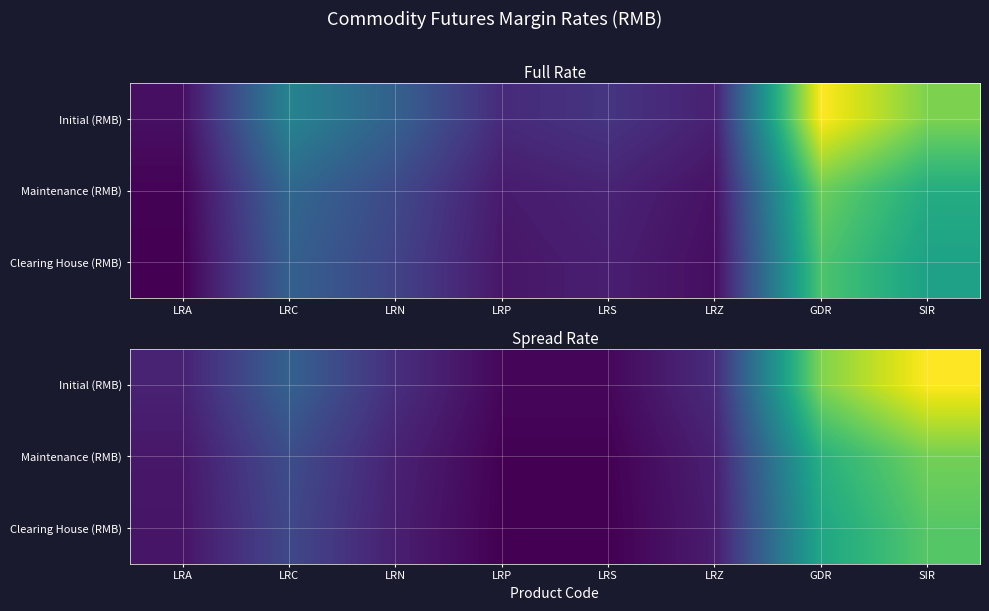

Is the value of Initial (RMB) at SIR greater than the value of Clearing House (RMB) at LRN?

Yes